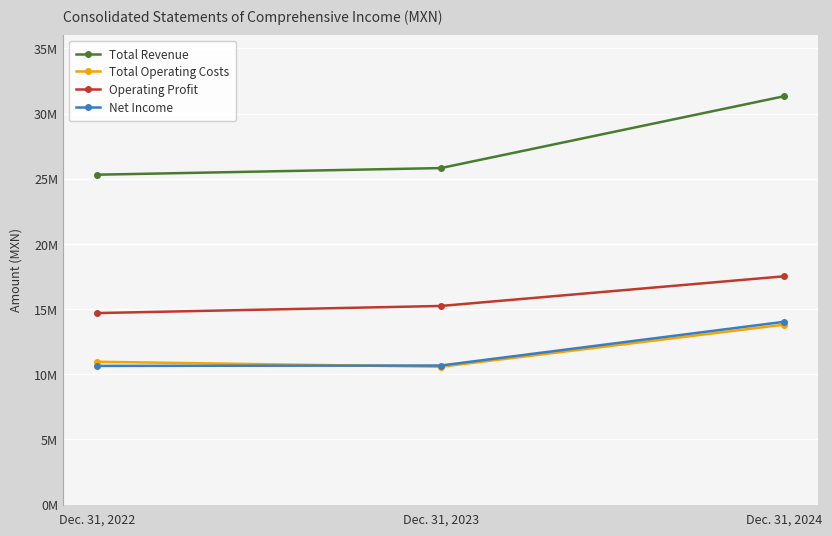

What are all the series names shown in the legend?

Total Revenue, Total Operating Costs, Operating Profit, Net Income